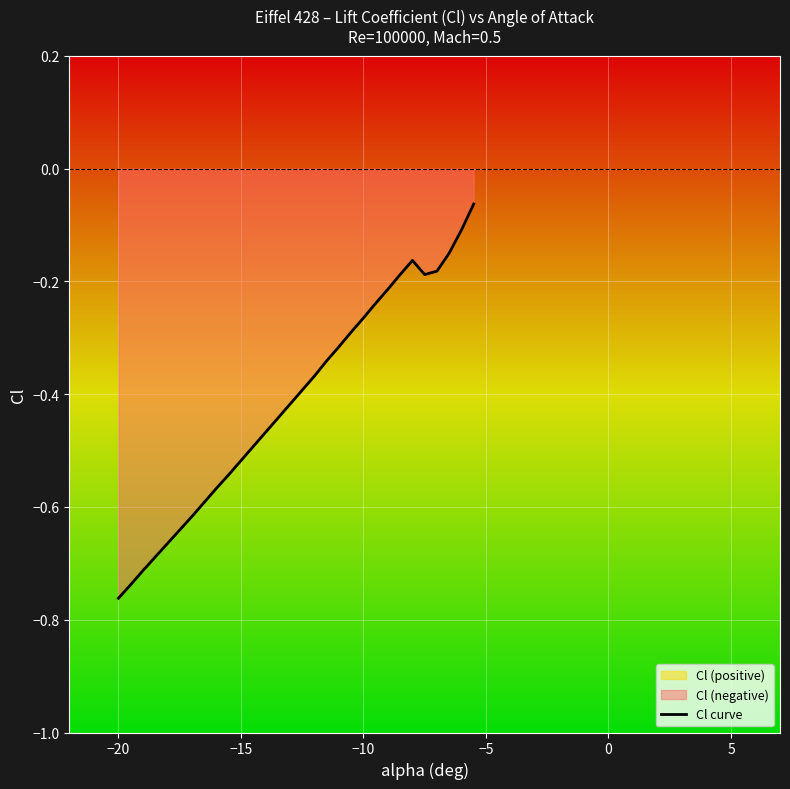

The chart shows a value of -0.1 at 25. True or false?

False